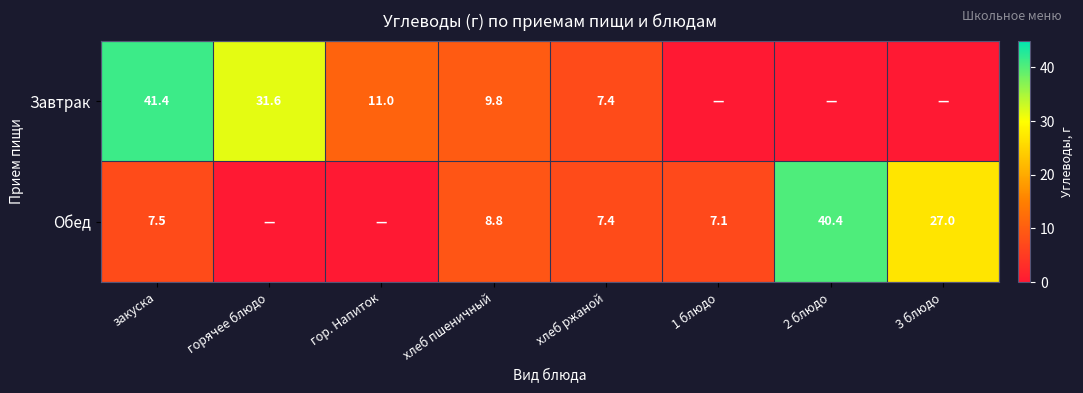

At which category is the sum across all series the highest?

закуска